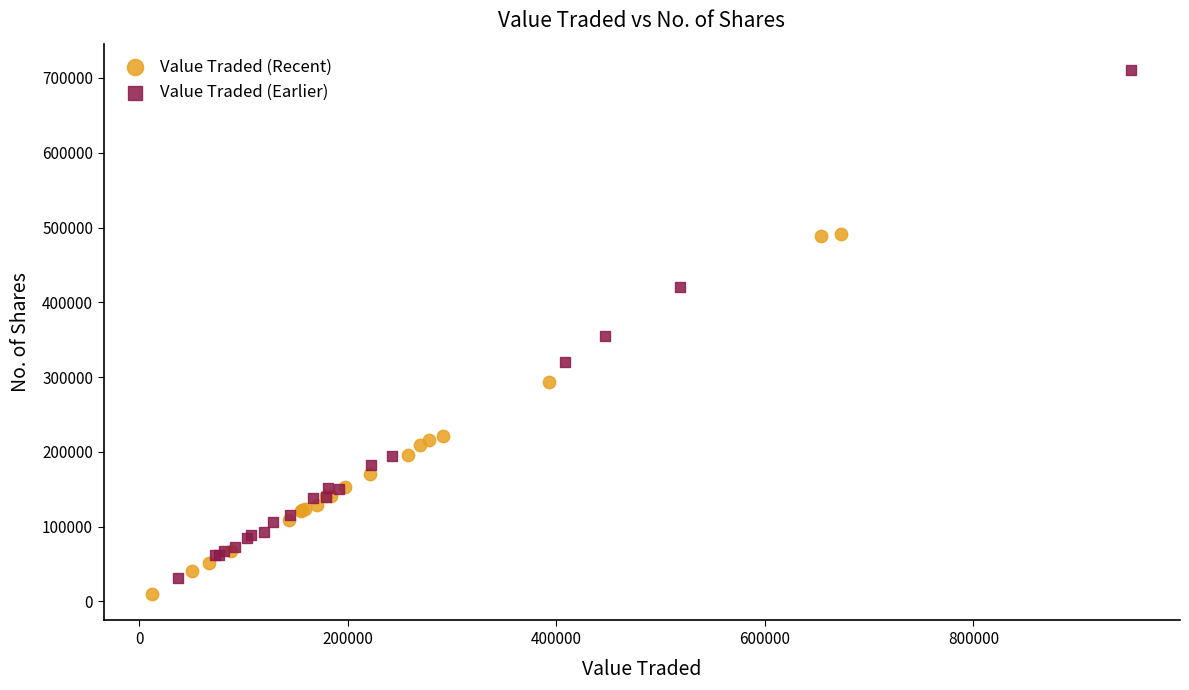

Which series has the largest Y range (max minus min)?

Value Traded (Earlier)